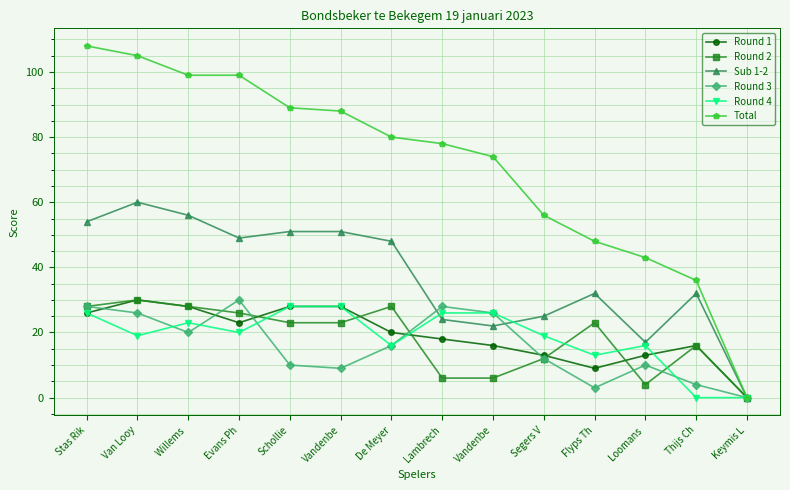

What is the maximum value for Round 2?

30